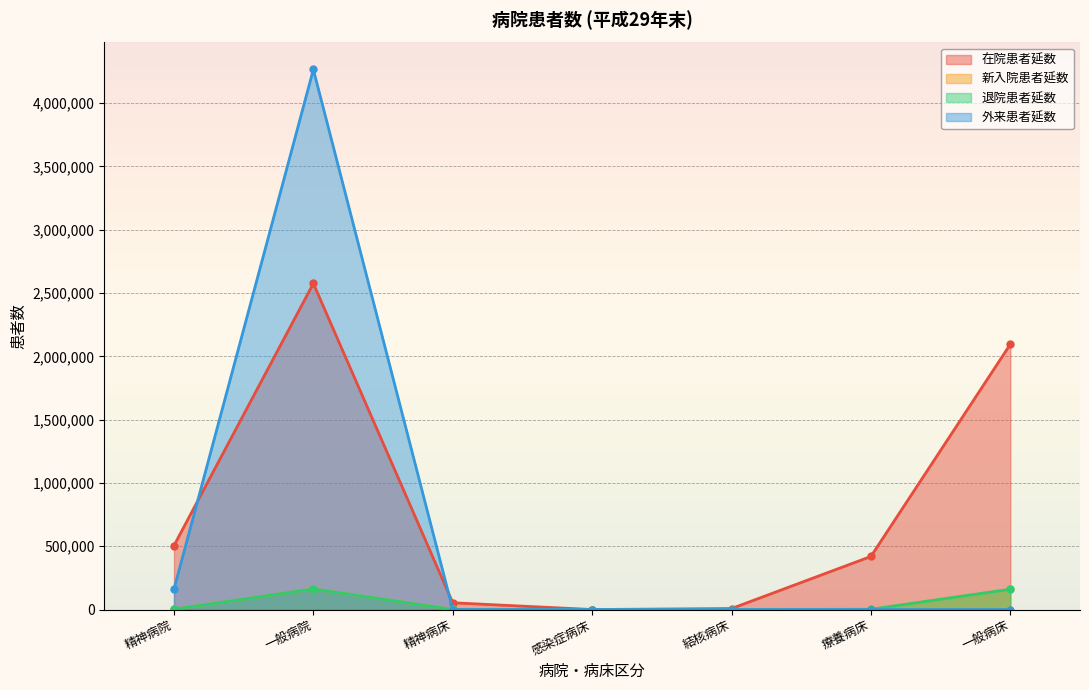

Reading left to right, what are all the values shown in this chart?

在院患者延数: 505151	2575345	53399	0	7759	419321	2094866
新入院患者延数: 2236	162755	618	0	139	1671	160327
退院患者延数: 2219	162513	616	0	134	1914	159849
外来患者延数: 161198	4265358	0	0	0	0	0